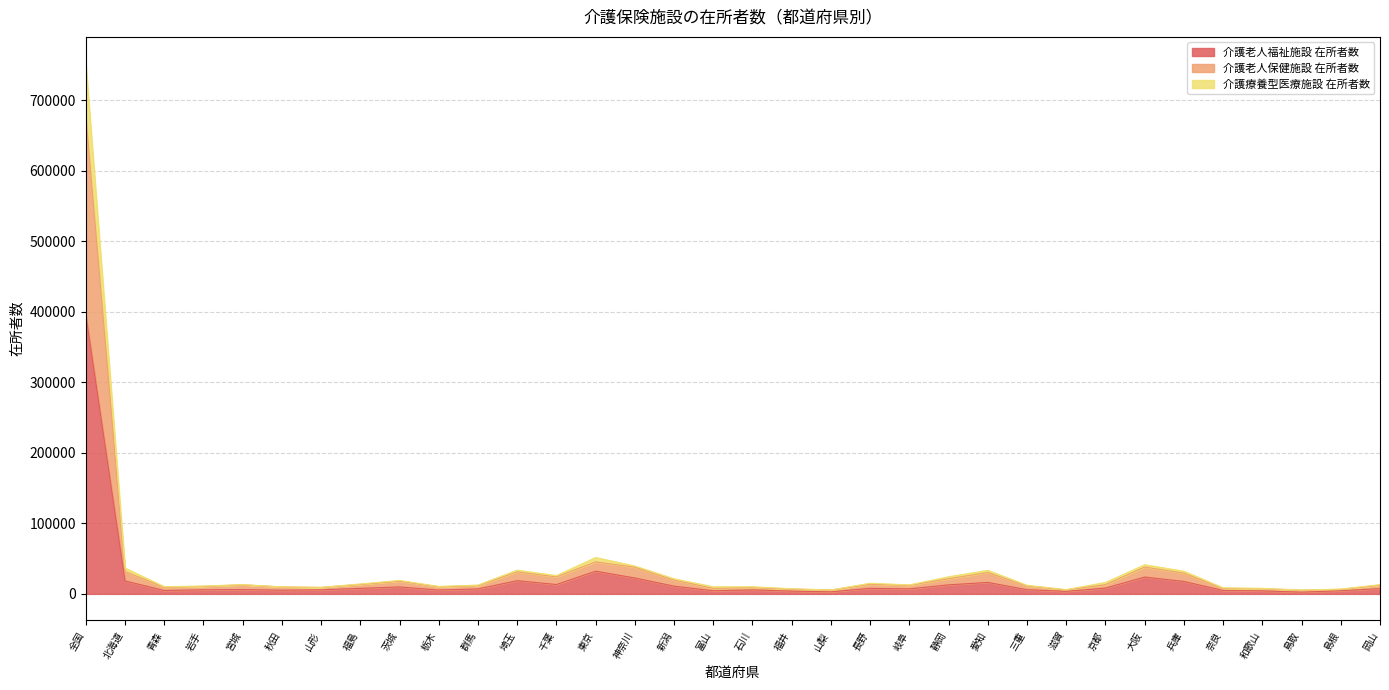

True or false: 介護老人保健施設 在所者数 has a value of 5553 at 滋賀.

True